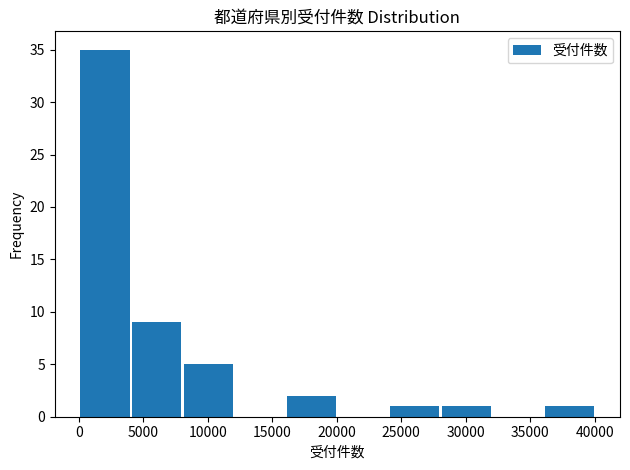

Reading left to right, transcribe this chart: for each bar, give the range it covers on the x-axis and its height. Neither the bar edges nor the heights are printed on the chart, so give them approximately, as read against the axes.

0 to 4000: 35
4000 to 8000: 9
8000 to 12000: 5
12000 to 16000: 0
16000 to 20000: 2
20000 to 24000: 0
24000 to 28000: 1
28000 to 32000: 1
32000 to 36000: 0
36000 to 40000: 1